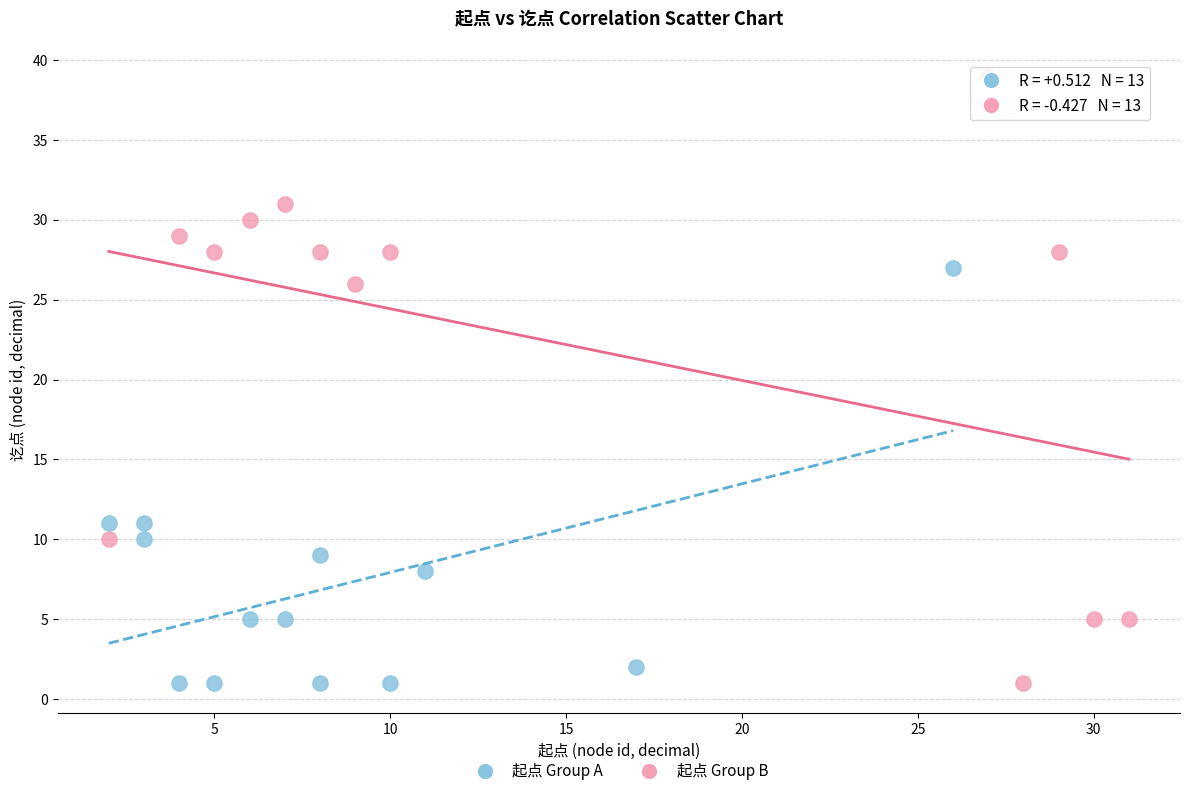

Which series contains the highest Y value?

起点 Group B